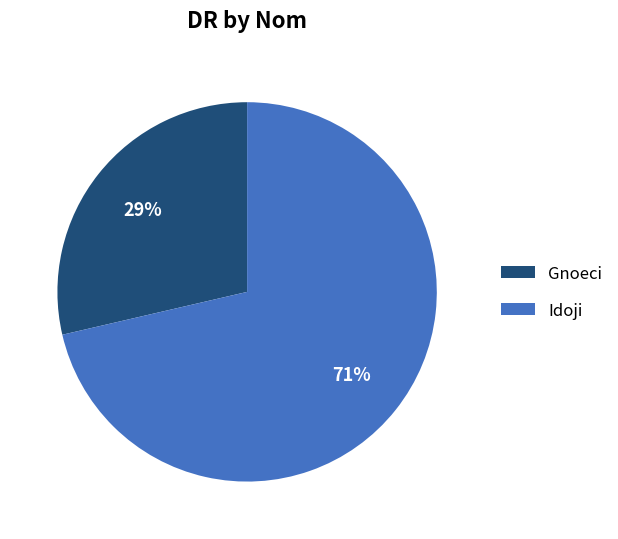

Count the number of slices in the pie.

2